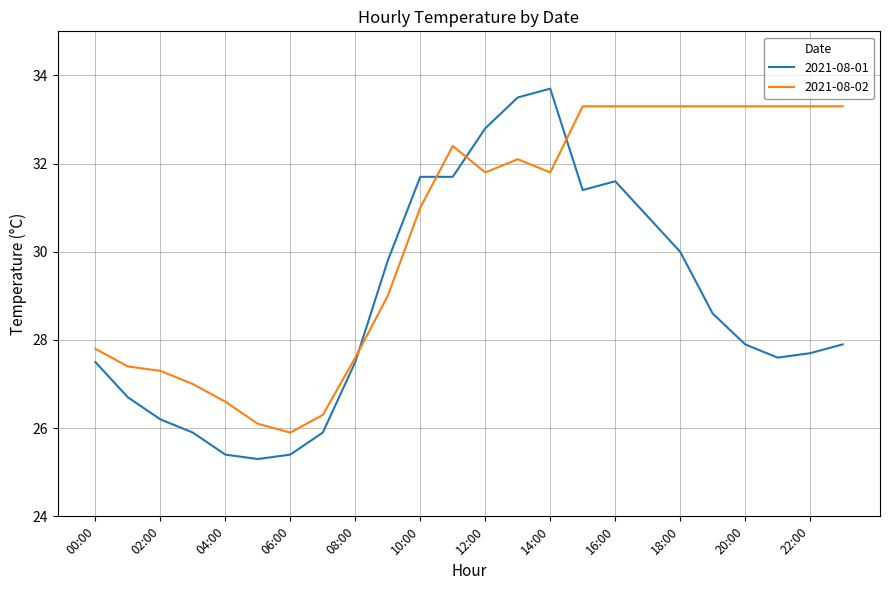

How many intersections are there between 2021-08-01 and 2021-08-02?

4